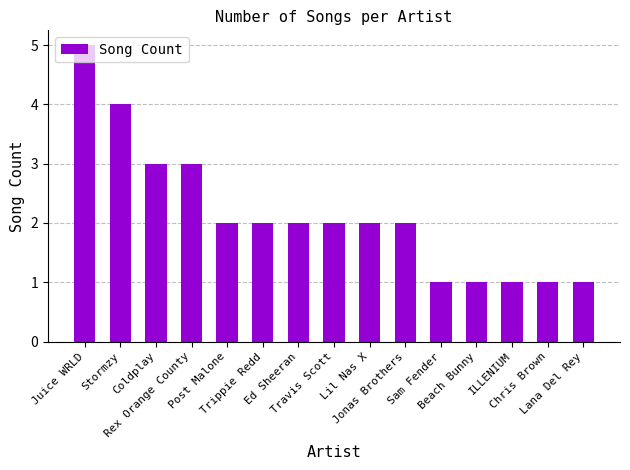

What is the greatest value displayed?

5